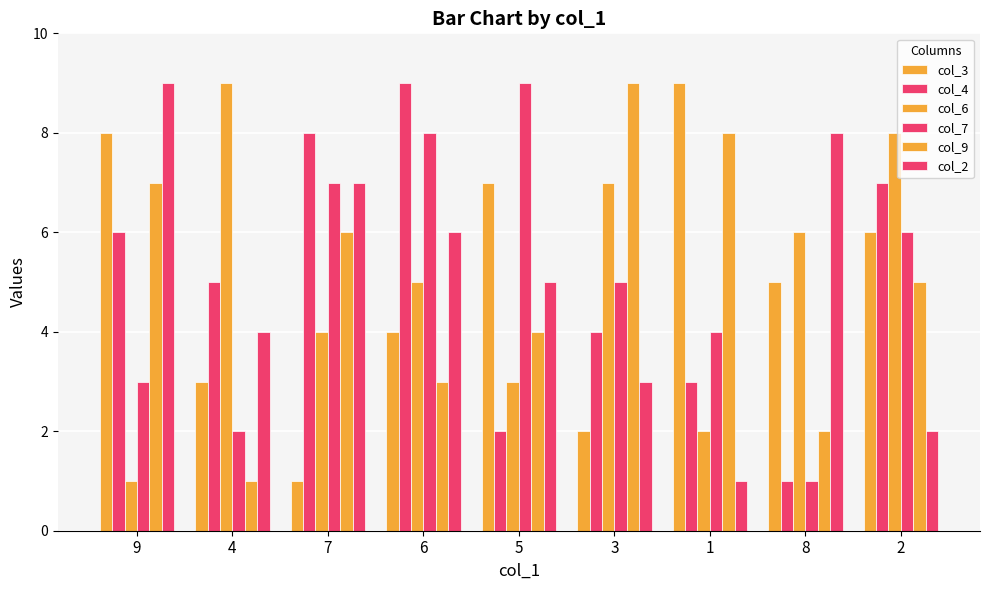

True or false: col_9 has a value of 13 at 3.

False